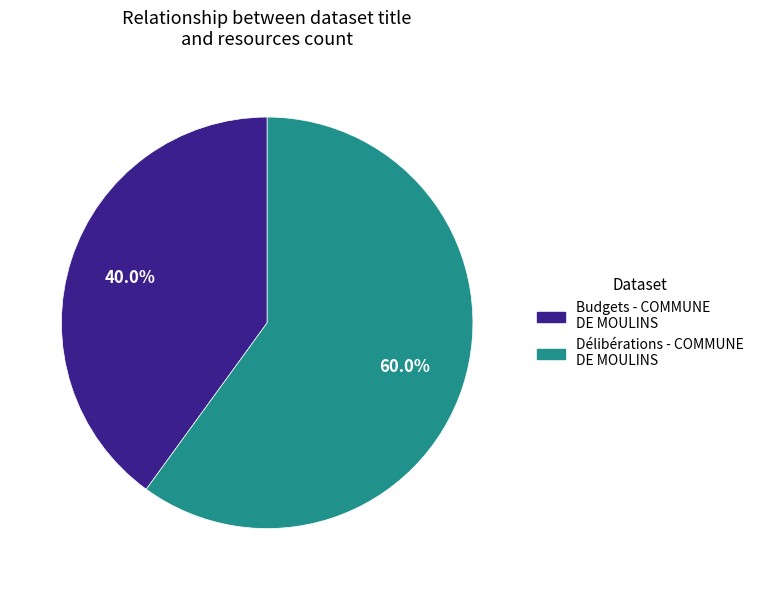

What is the smallest slice in the pie chart?

Budgets - COMMUNE DE MOULINS